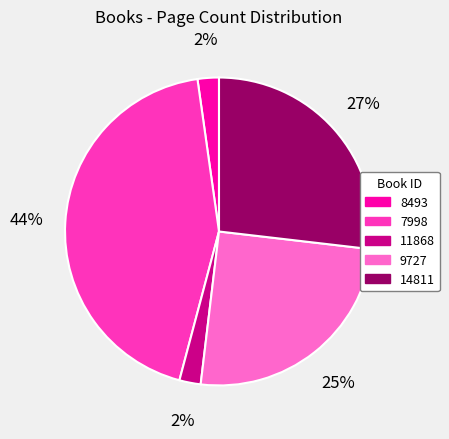

Is it true that 9727 is 25% of the pie?

True